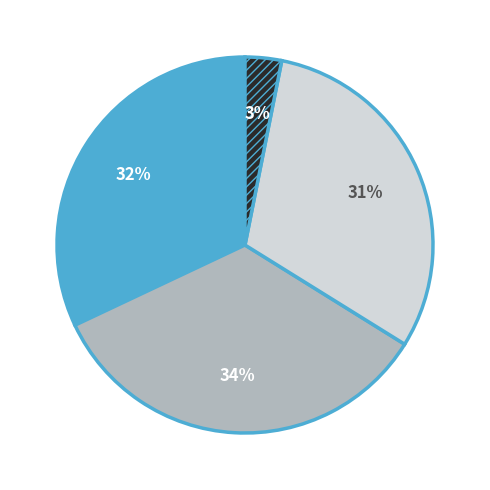

To the nearest percent, what is the average slice percentage?

25%